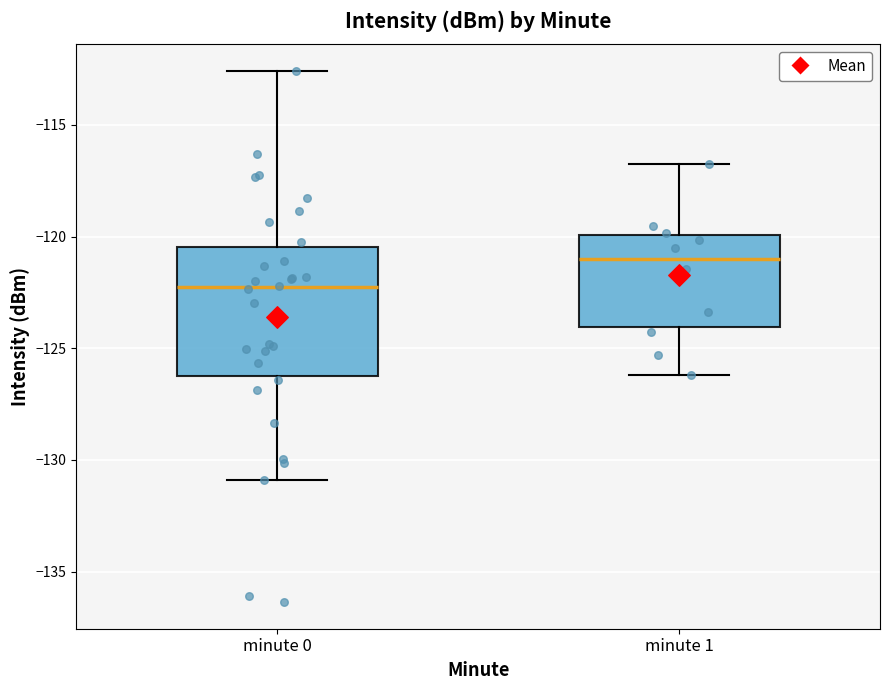

Which box's median line is the lowest?

minute 0